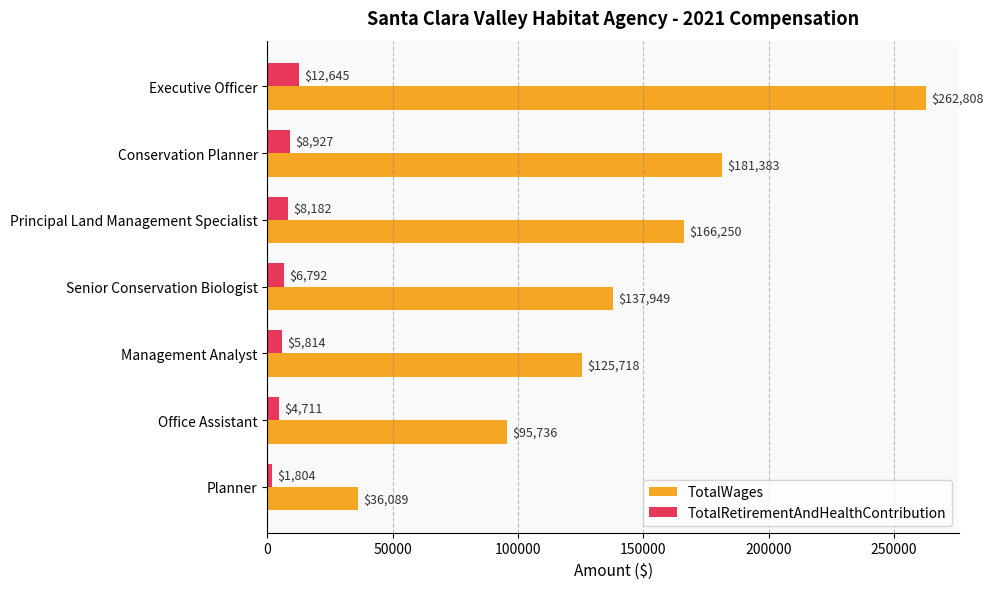

Is it true that TotalWages equals 181383 at Conservation Planner?

True